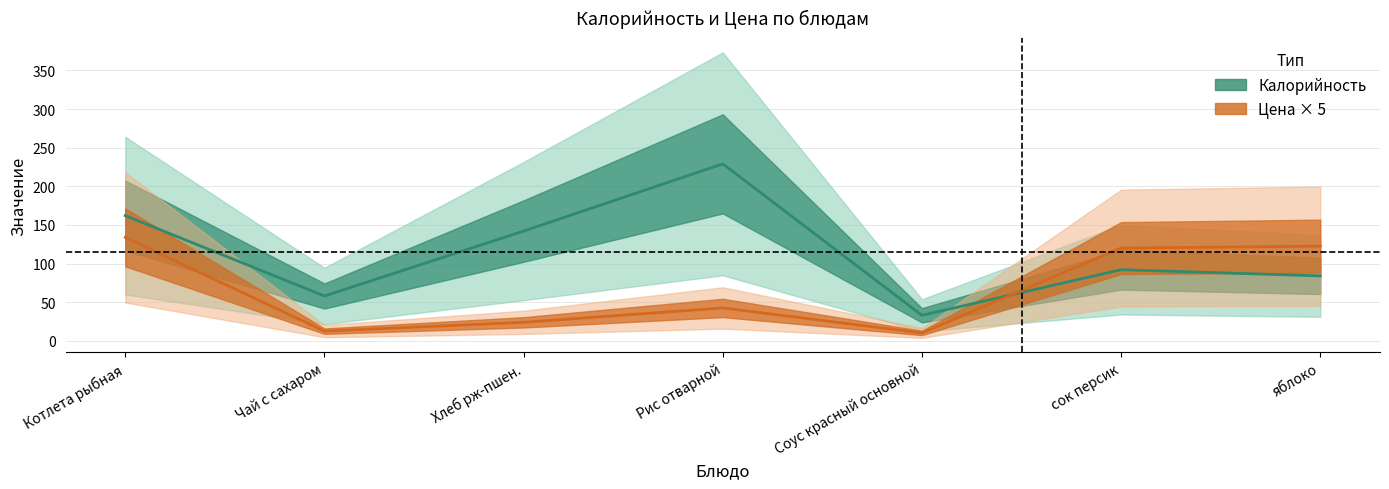

Is the value of Цена at Хлеб рж-пшен. greater than the value of Калорийность at Котлета рыбная?

No